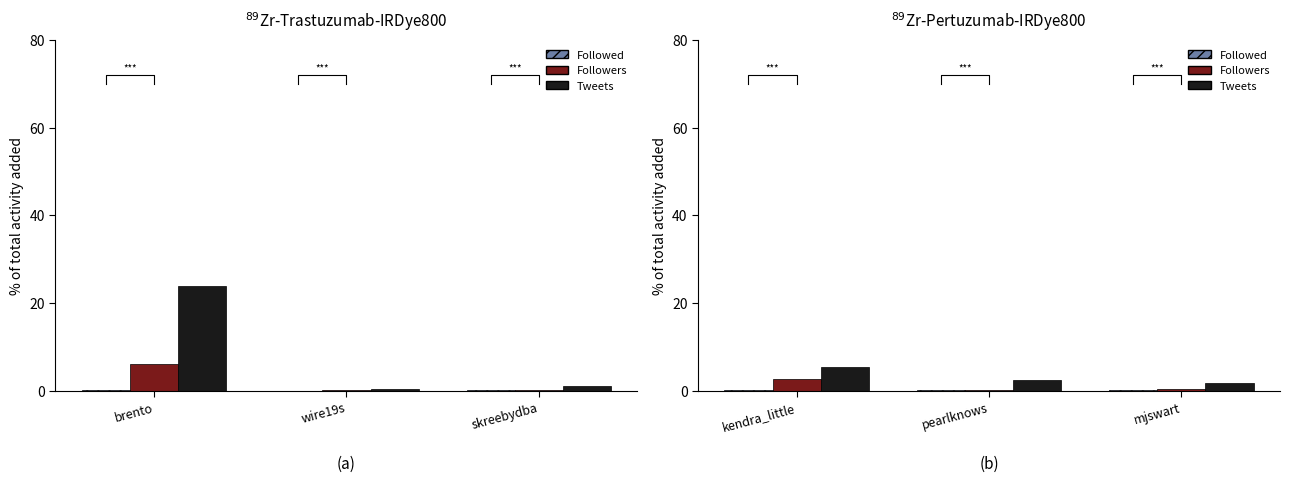

Read the Followed value at kendra_little.

0.2